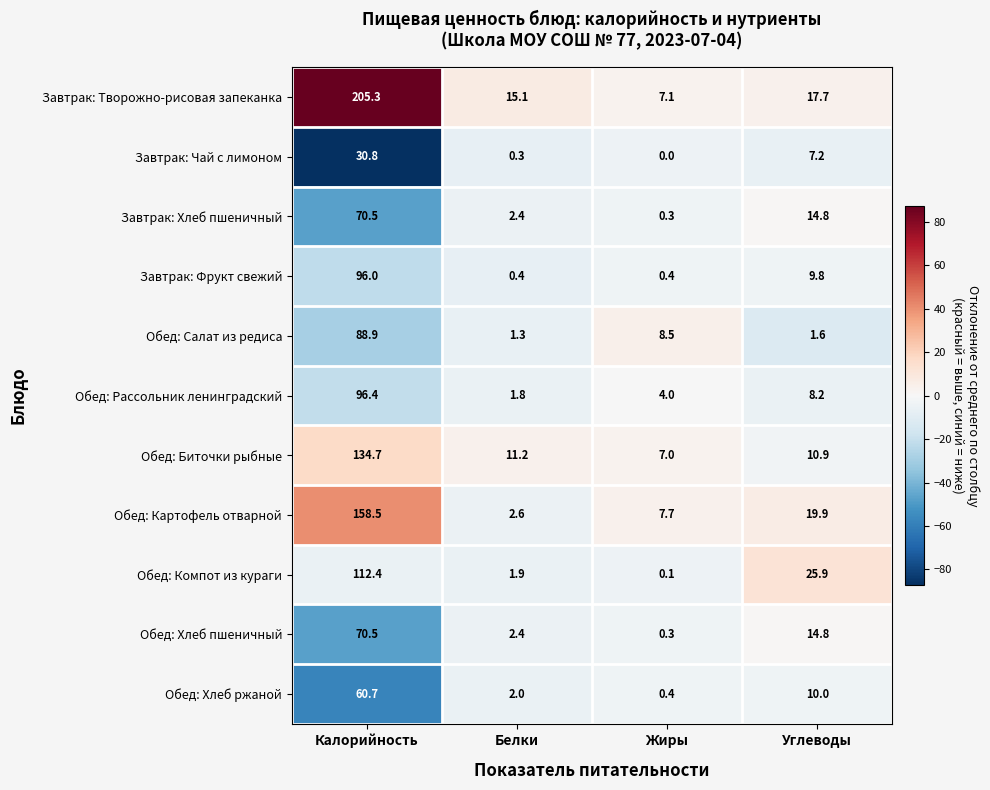

Rank the categories by Обед: Хлеб пшеничный value from highest to lowest.

Калорийность, Углеводы, Белки, Жиры